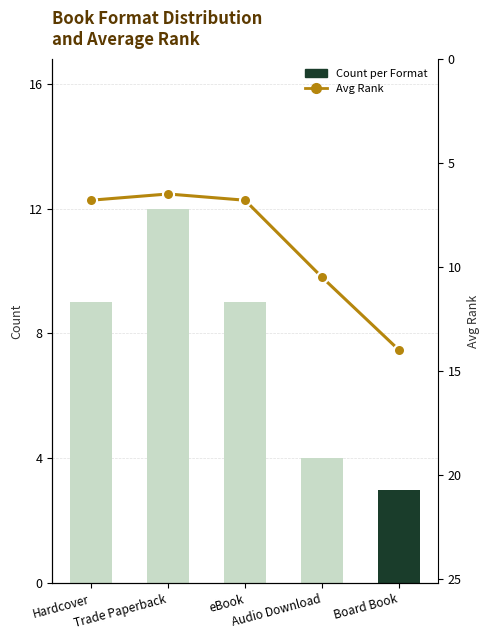

At which label does Count per Format reach its minimum?

Board Book